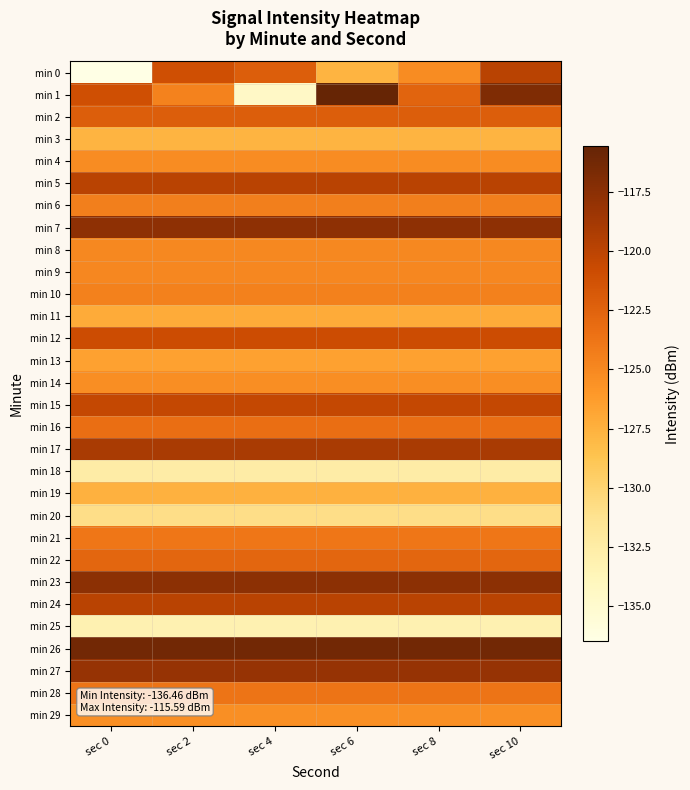

Reading right to left, transcribe all the data shown in this chart.

min 0: sec 10=-119.9	sec 8=-125.2	sec 6=-127.7	sec 4=-122.1	sec 2=-121.1	sec 0=-136.5
min 1: sec 10=-117.0	sec 8=-122.5	sec 6=-115.6	sec 4=-134.4	sec 2=-124.6	sec 0=-121.1
min 2: sec 10=-122.1	sec 8=-122.1	sec 6=-122.1	sec 4=-122.1	sec 2=-122.1	sec 0=-122.1
min 3: sec 10=-127.7	sec 8=-127.7	sec 6=-127.7	sec 4=-127.7	sec 2=-127.7	sec 0=-127.7
min 4: sec 10=-125.2	sec 8=-125.2	sec 6=-125.2	sec 4=-125.2	sec 2=-125.2	sec 0=-125.2
min 5: sec 10=-119.9	sec 8=-119.9	sec 6=-119.9	sec 4=-119.9	sec 2=-119.9	sec 0=-119.9
min 6: sec 10=-124.4	sec 8=-124.4	sec 6=-124.4	sec 4=-124.4	sec 2=-124.4	sec 0=-124.4
min 7: sec 10=-117.6	sec 8=-117.6	sec 6=-117.6	sec 4=-117.6	sec 2=-117.6	sec 0=-117.6
min 8: sec 10=-125.0	sec 8=-125.0	sec 6=-125.0	sec 4=-125.0	sec 2=-125.0	sec 0=-125.0
min 9: sec 10=-124.9	sec 8=-124.9	sec 6=-124.9	sec 4=-124.9	sec 2=-124.9	sec 0=-124.9
min 10: sec 10=-124.5	sec 8=-124.5	sec 6=-124.5	sec 4=-124.5	sec 2=-124.5	sec 0=-124.5
min 11: sec 10=-127.2	sec 8=-127.2	sec 6=-127.2	sec 4=-127.2	sec 2=-127.2	sec 0=-127.2
min 12: sec 10=-120.8	sec 8=-120.8	sec 6=-120.8	sec 4=-120.8	sec 2=-120.8	sec 0=-120.8
min 13: sec 10=-126.5	sec 8=-126.5	sec 6=-126.5	sec 4=-126.5	sec 2=-126.5	sec 0=-126.5
min 14: sec 10=-125.3	sec 8=-125.3	sec 6=-125.3	sec 4=-125.3	sec 2=-125.3	sec 0=-125.3
min 15: sec 10=-120.5	sec 8=-120.5	sec 6=-120.5	sec 4=-120.5	sec 2=-120.5	sec 0=-120.5
min 16: sec 10=-123.3	sec 8=-123.3	sec 6=-123.3	sec 4=-123.3	sec 2=-123.3	sec 0=-123.3
min 17: sec 10=-119.0	sec 8=-119.0	sec 6=-119.0	sec 4=-119.0	sec 2=-119.0	sec 0=-119.0
min 18: sec 10=-132.5	sec 8=-132.5	sec 6=-132.5	sec 4=-132.5	sec 2=-132.5	sec 0=-132.5
min 19: sec 10=-127.6	sec 8=-127.6	sec 6=-127.6	sec 4=-127.6	sec 2=-127.6	sec 0=-127.6
min 20: sec 10=-130.9	sec 8=-130.9	sec 6=-130.9	sec 4=-130.9	sec 2=-130.9	sec 0=-130.9
min 21: sec 10=-123.9	sec 8=-123.9	sec 6=-123.9	sec 4=-123.9	sec 2=-123.9	sec 0=-123.9
min 22: sec 10=-122.7	sec 8=-122.7	sec 6=-122.7	sec 4=-122.7	sec 2=-122.7	sec 0=-122.7
min 23: sec 10=-117.6	sec 8=-117.6	sec 6=-117.6	sec 4=-117.6	sec 2=-117.6	sec 0=-117.6
min 24: sec 10=-119.8	sec 8=-119.8	sec 6=-119.8	sec 4=-119.8	sec 2=-119.8	sec 0=-119.8
min 25: sec 10=-133.2	sec 8=-133.2	sec 6=-133.2	sec 4=-133.2	sec 2=-133.2	sec 0=-133.2
min 26: sec 10=-116.2	sec 8=-116.2	sec 6=-116.2	sec 4=-116.2	sec 2=-116.2	sec 0=-116.2
min 27: sec 10=-118.1	sec 8=-118.1	sec 6=-118.1	sec 4=-118.1	sec 2=-118.1	sec 0=-118.1
min 28: sec 10=-123.7	sec 8=-123.7	sec 6=-123.7	sec 4=-123.7	sec 2=-123.7	sec 0=-123.7
min 29: sec 10=-125.4	sec 8=-125.4	sec 6=-125.4	sec 4=-125.4	sec 2=-125.4	sec 0=-125.4